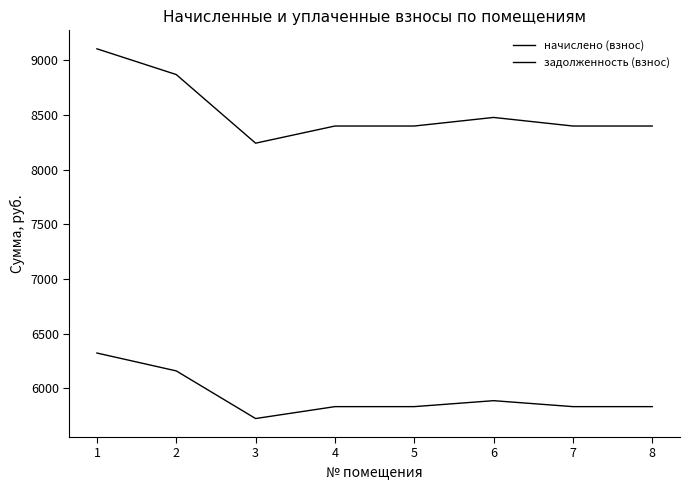

Does the chart display data point markers on the line(s)?

No